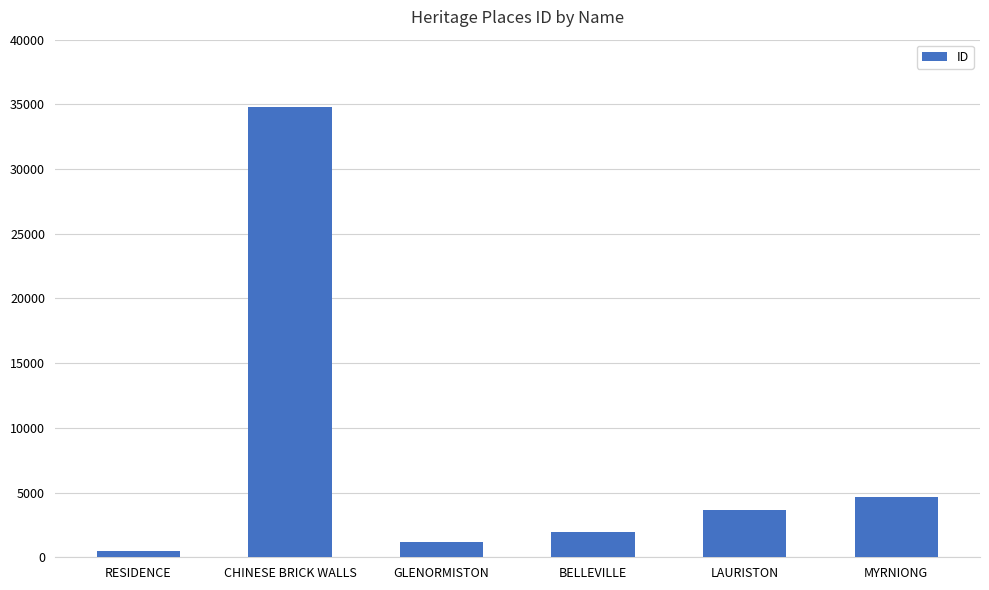

List the labels in order of value, smallest first.

RESIDENCE, GLENORMISTON, BELLEVILLE, LAURISTON, MYRNIONG, CHINESE BRICK WALLS